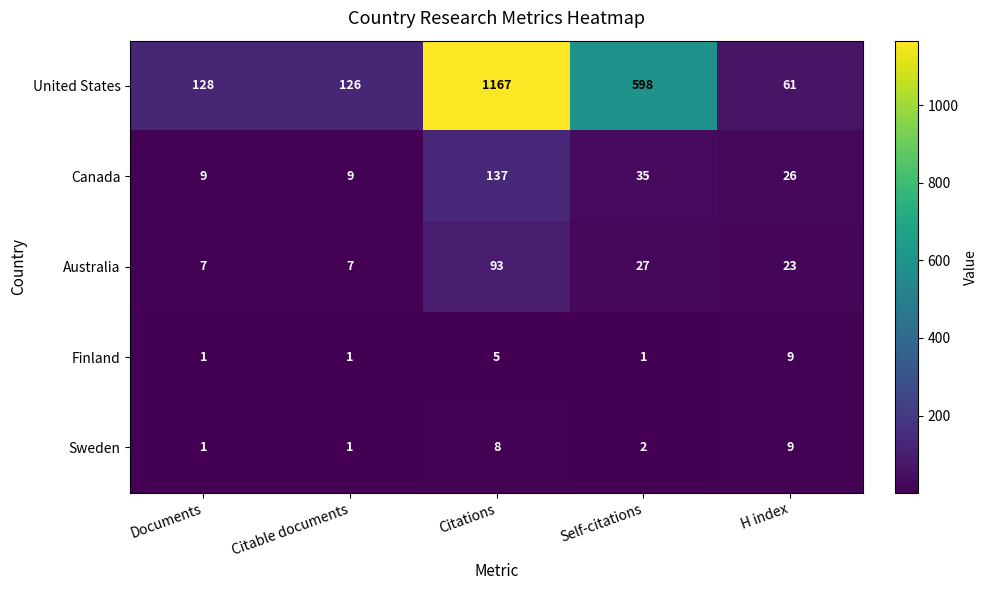

Count the number of categories in the chart.

5